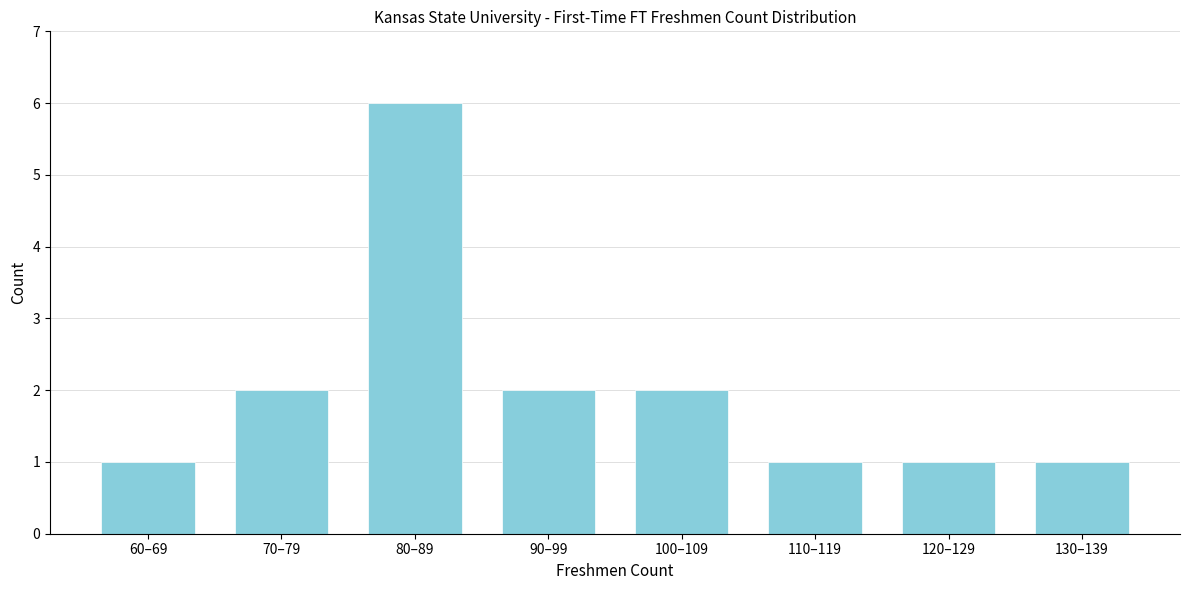

Reading left to right, list all the values displayed in this chart.

60–69=1	70–79=2	80–89=6	90–99=2	100–109=2	110–119=1	120–129=1	130–139=1